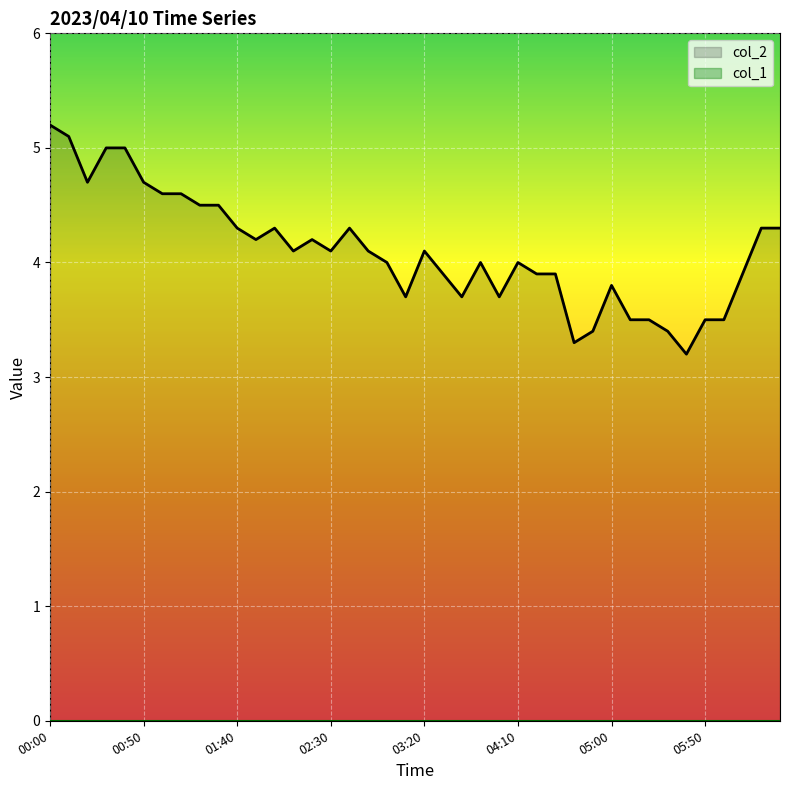

Reading right to left, list all the values displayed in this chart.

4.3	4.3	3.9	3.5	3.5	3.2	3.4	3.5	3.5	3.8	3.4	3.3	3.9	3.9	4.0	3.7	4.0	3.7	3.9	4.1	3.7	4.0	4.1	4.3	4.1	4.2	4.1	4.3	4.2	4.3	4.5	4.5	4.6	4.6	4.7	5.0	5.0	4.7	5.1	5.2